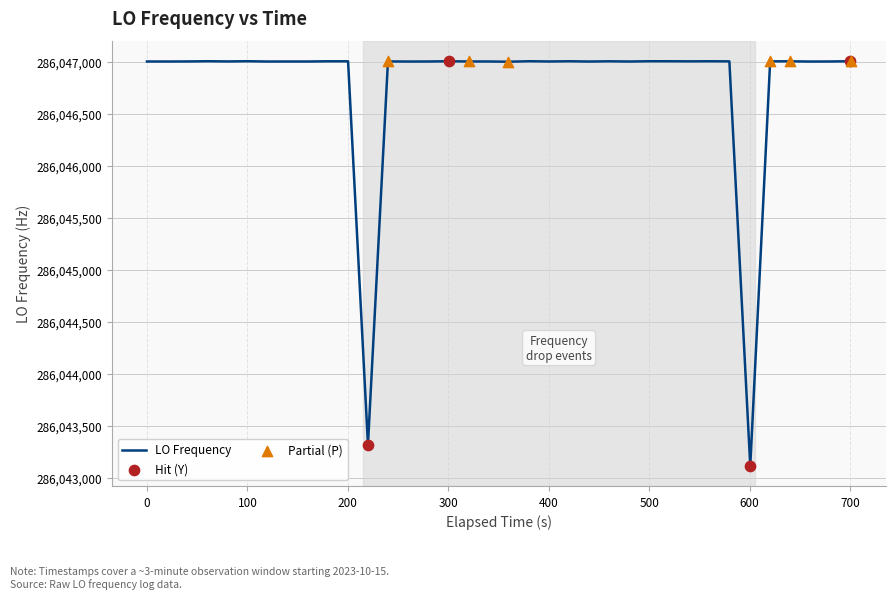

What is the maximum value shown in the chart?

286047002.8